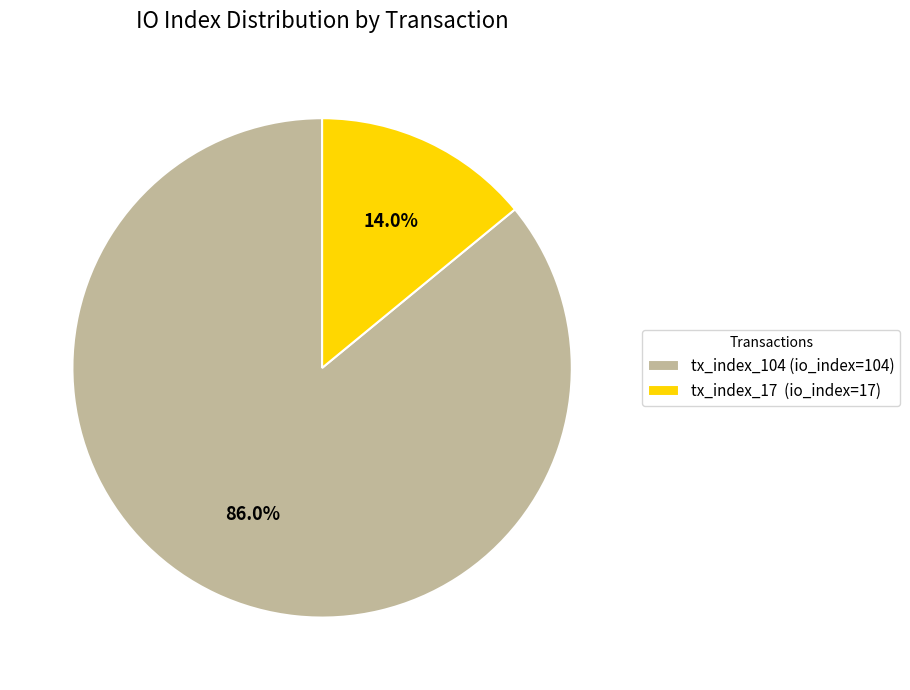

What is the majority slice?

tx_index_104